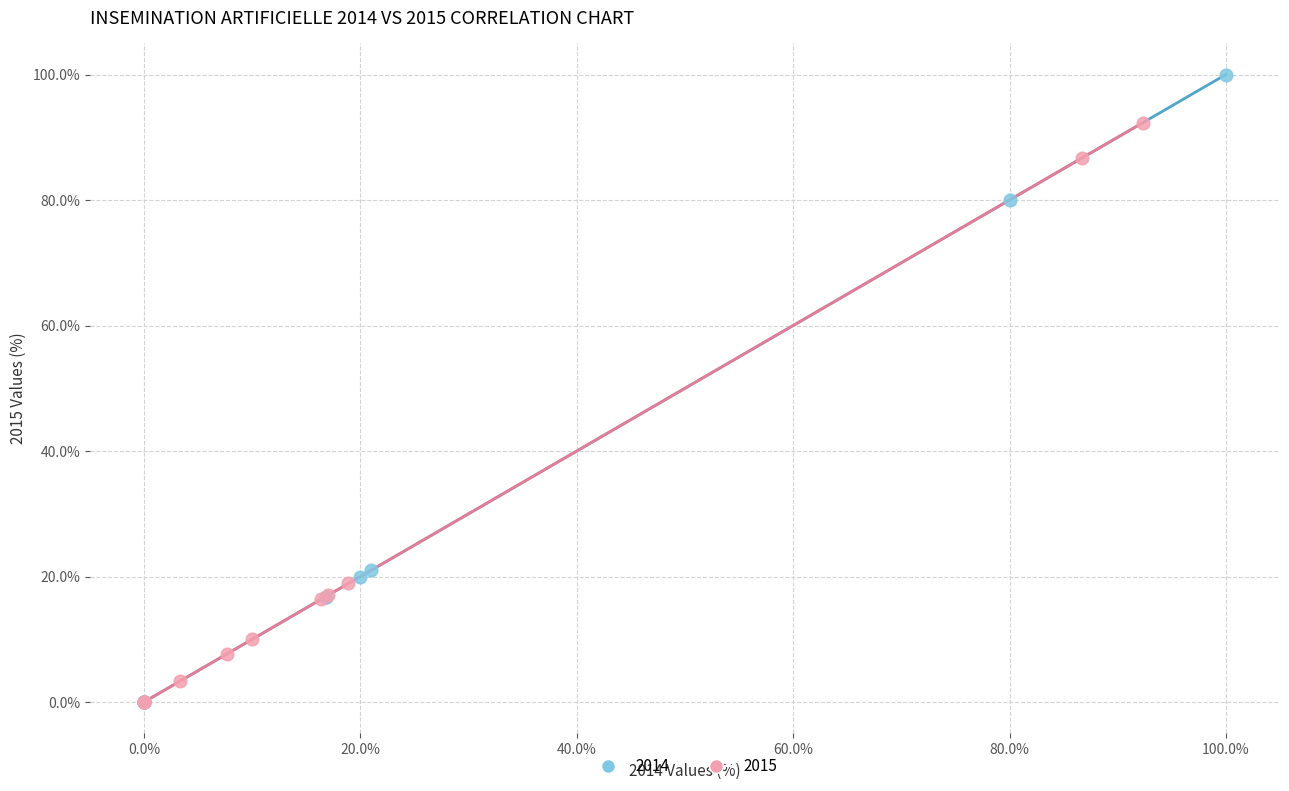

Which series has the largest Y range (max minus min)?

2014